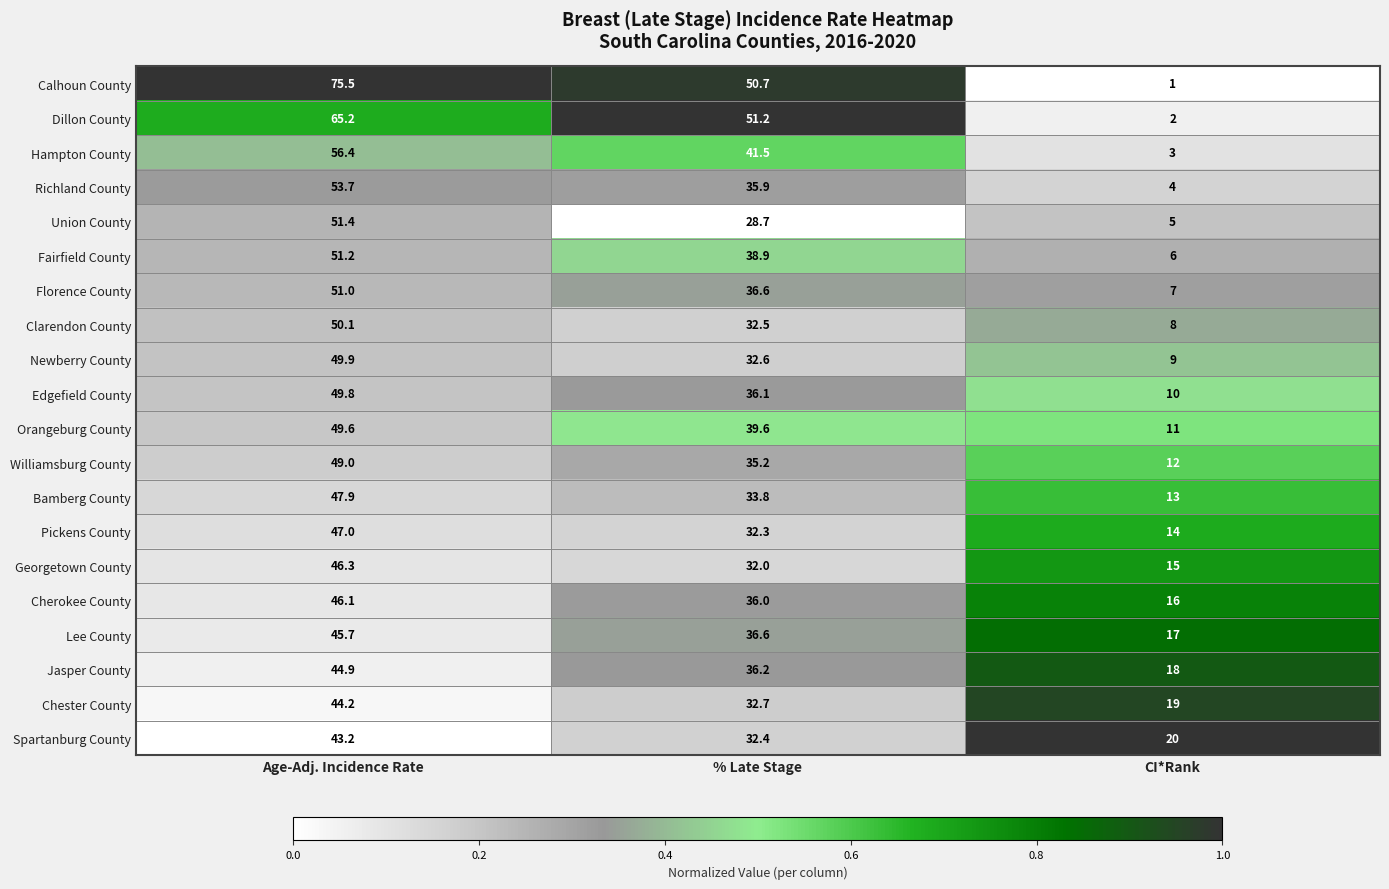

Where does the Bamberg County series first go above 33?

Age-Adj. Incidence Rate